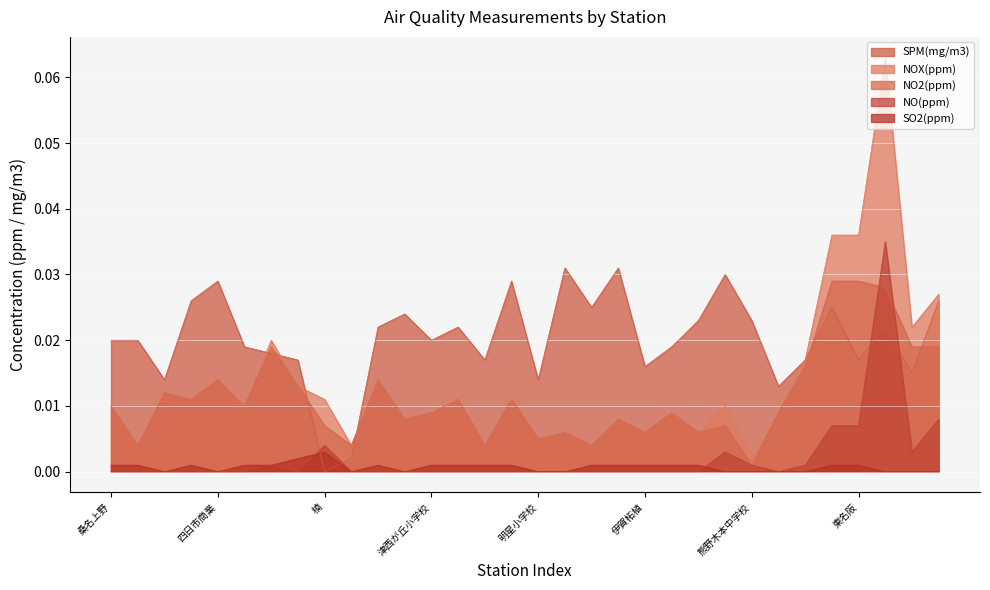

Where is the first local maximum for SPM(mg/m3)?

四日市商業